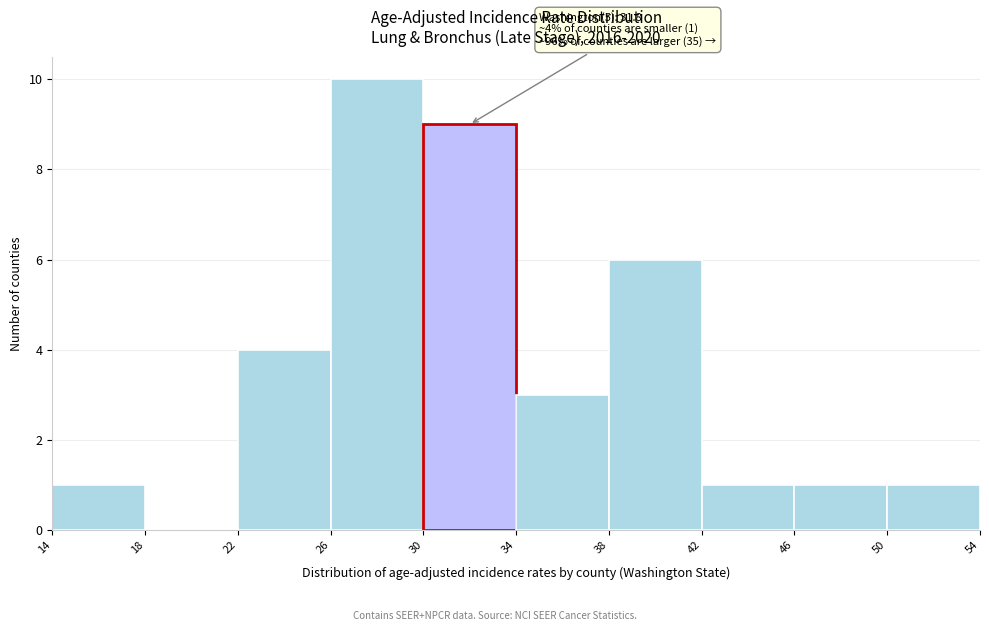

Which range on the x-axis has the tallest bar?

26 to 30